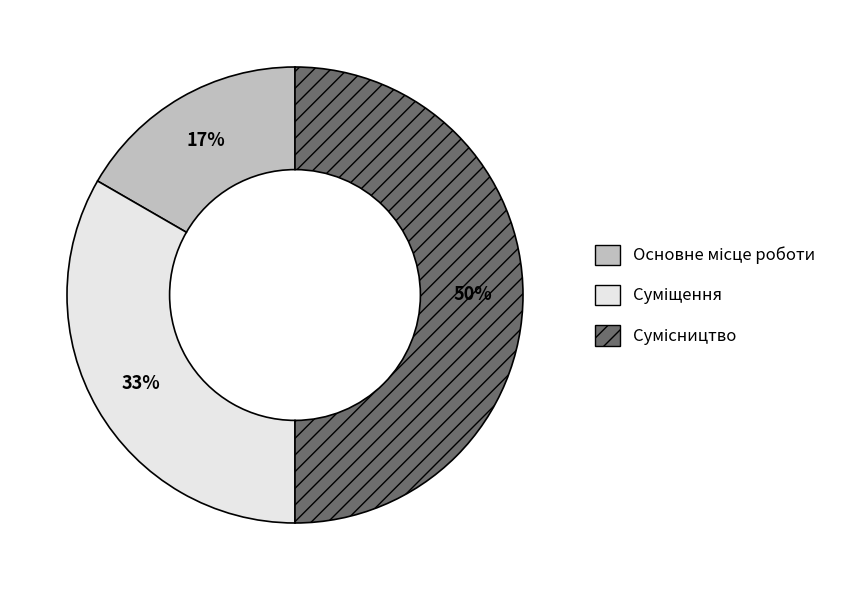

To the nearest percent, what is the average slice percentage?

33%